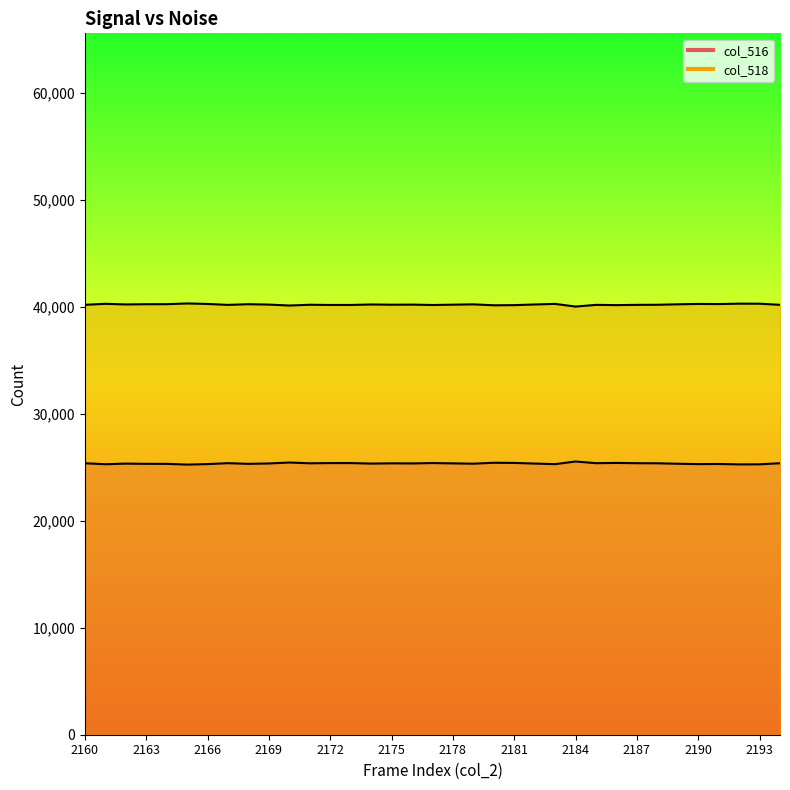

What are all the series names shown in the legend?

col_516, col_518